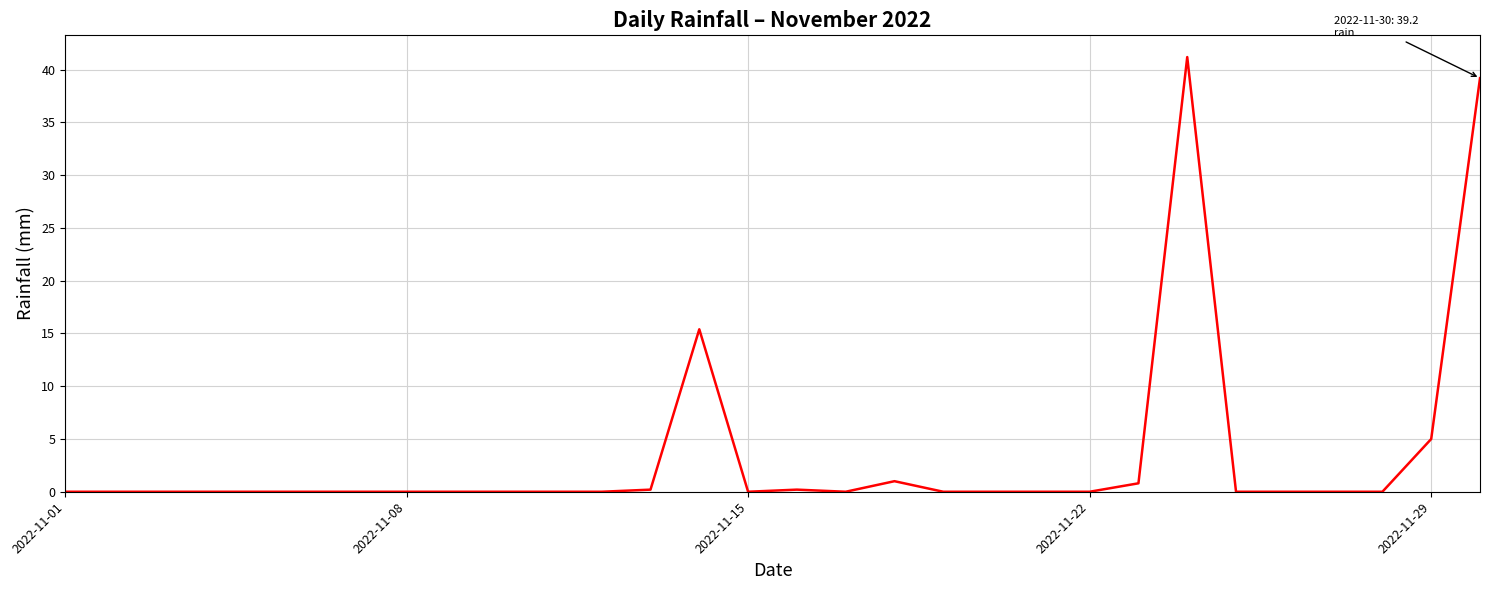

What is the greatest value displayed?

41.2